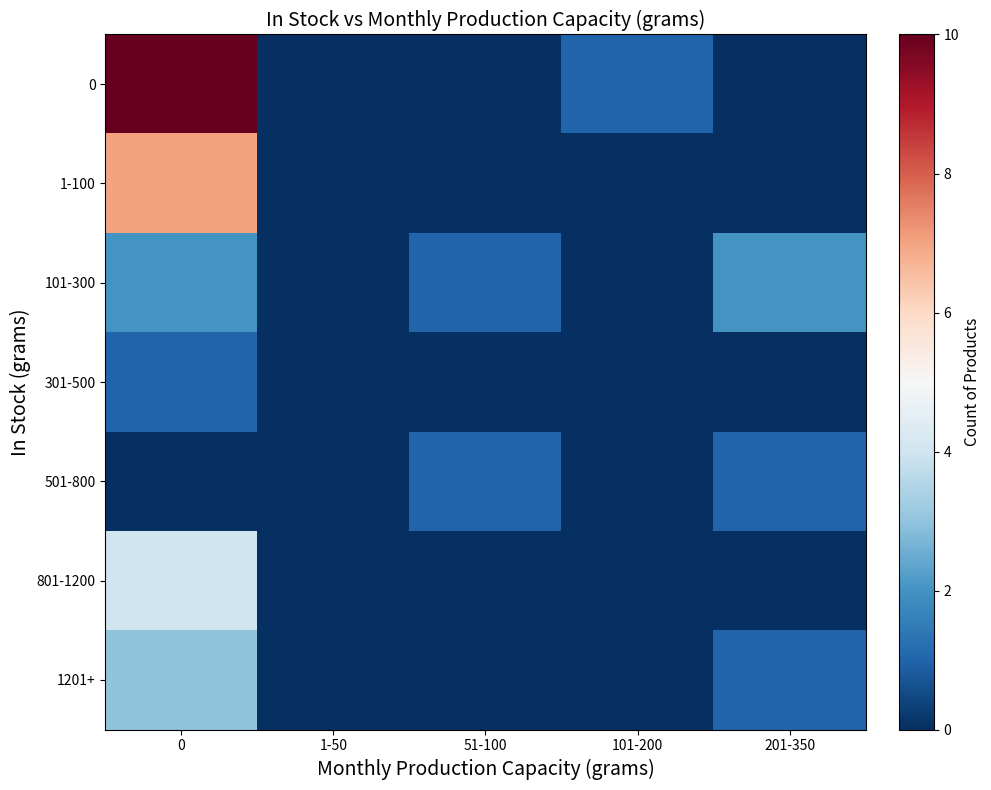

How many distinct data groups are displayed?

7